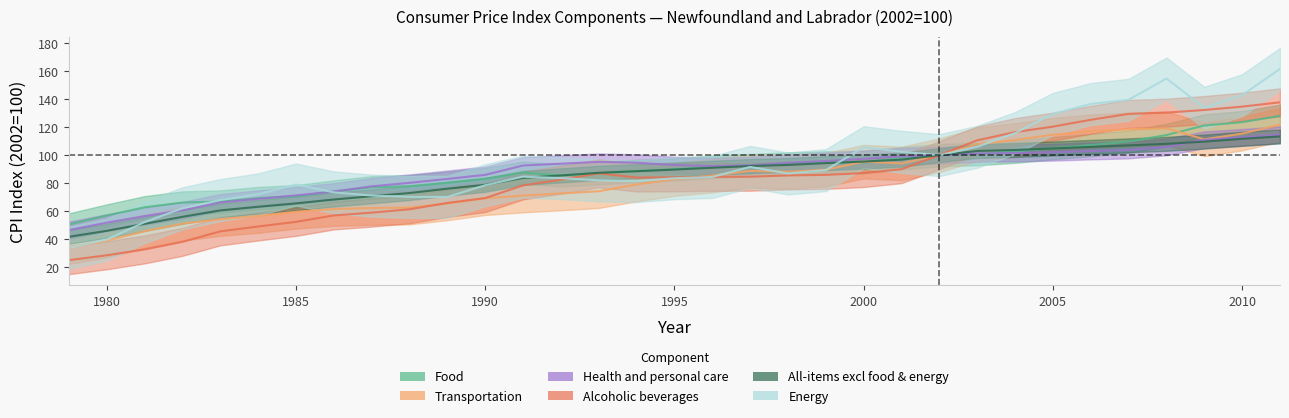

Which series has the widest spread of values?

Energy